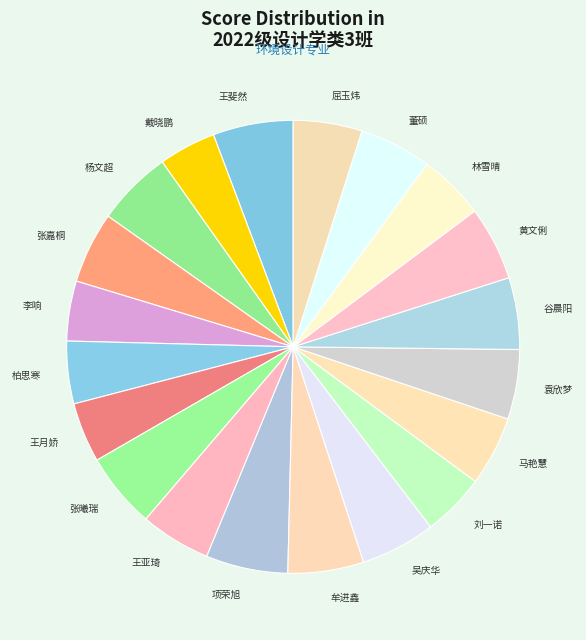

Does 王斐然 represent more than half of the total?

No